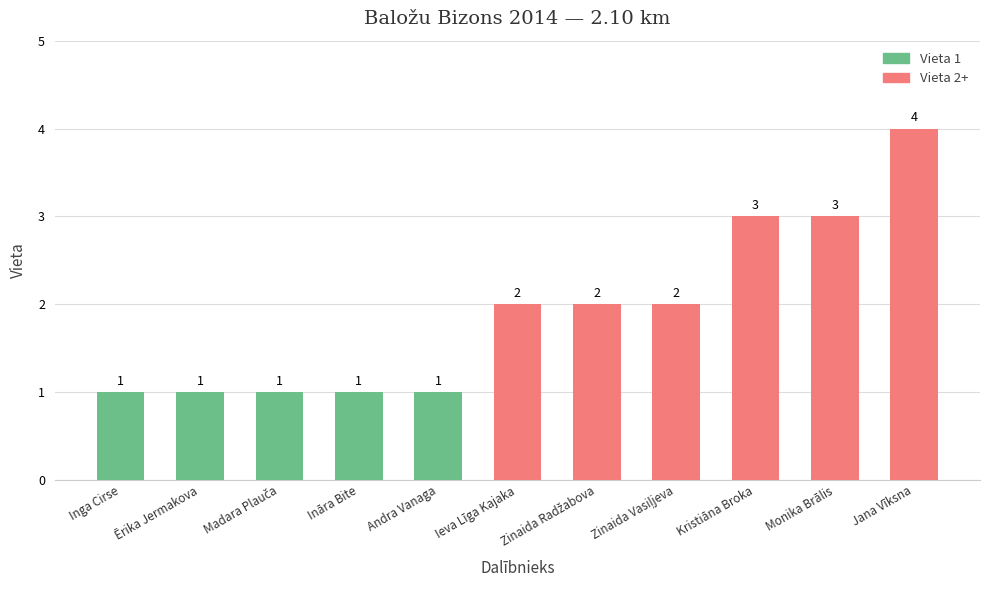

What is the sum of all Vieta 2+ values?

16